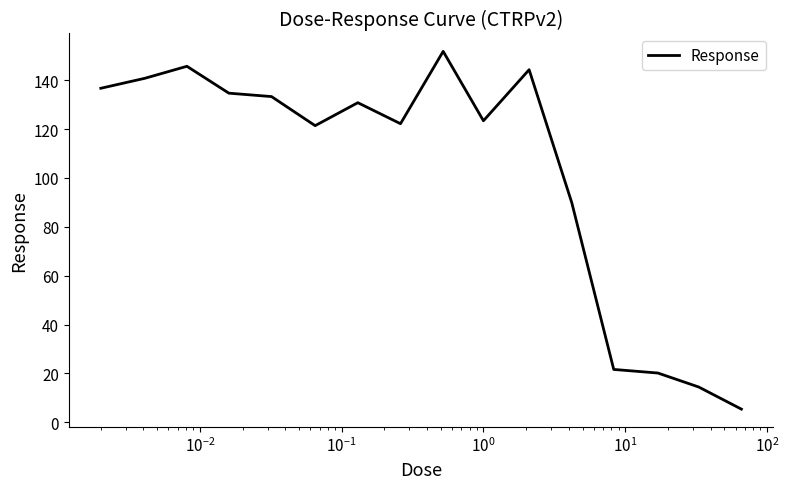

What is the difference between the maximum and minimum values?

146.4